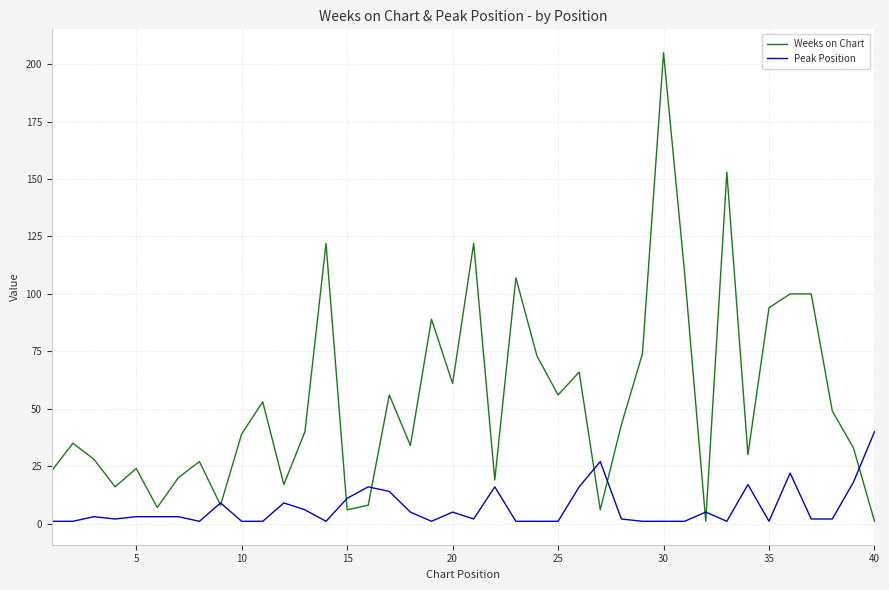

Which series has the largest range (max minus min)?

Weeks on Chart